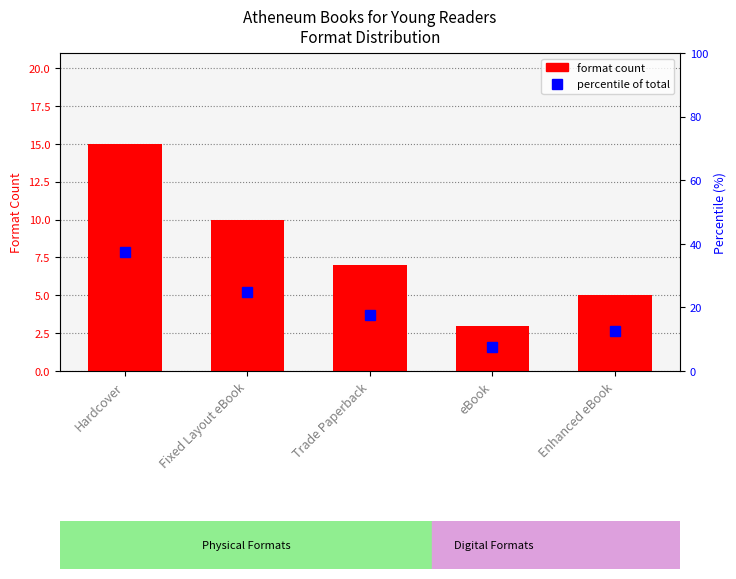

Reading left to right, list all the values displayed in this chart.

format count: 15.0	10.0	7.0	3.0	5.0
percentile of total: 37.5	25.0	17.5	7.5	12.5